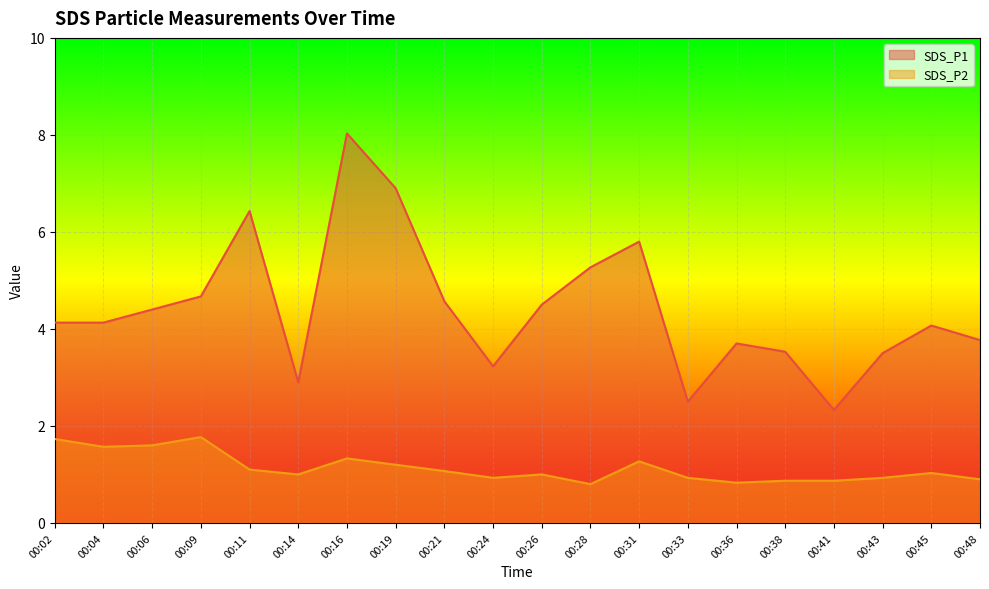

How many values in the SDS_P1 series exceed 4?

12